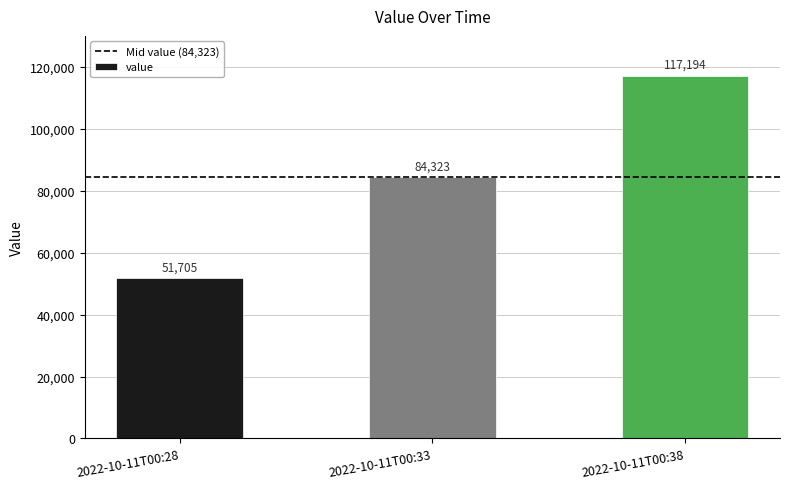

What is the change in value from 2022-10-11T00:28 to 2022-10-11T00:38?

+65489.9